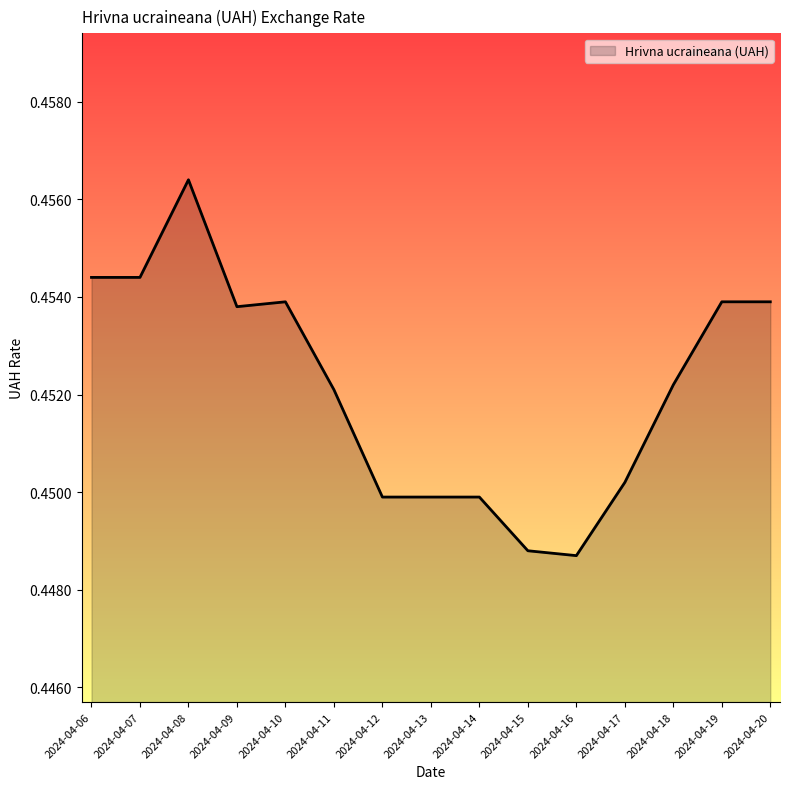

Which has a higher value, 2024-04-07 or 2024-04-18?

2024-04-07